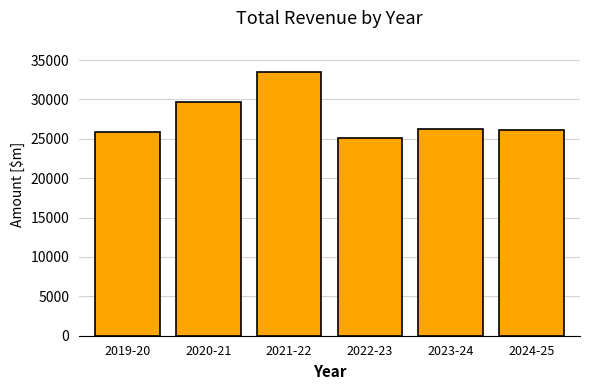

True or false: the data shows 25048 at 2022-23.

True